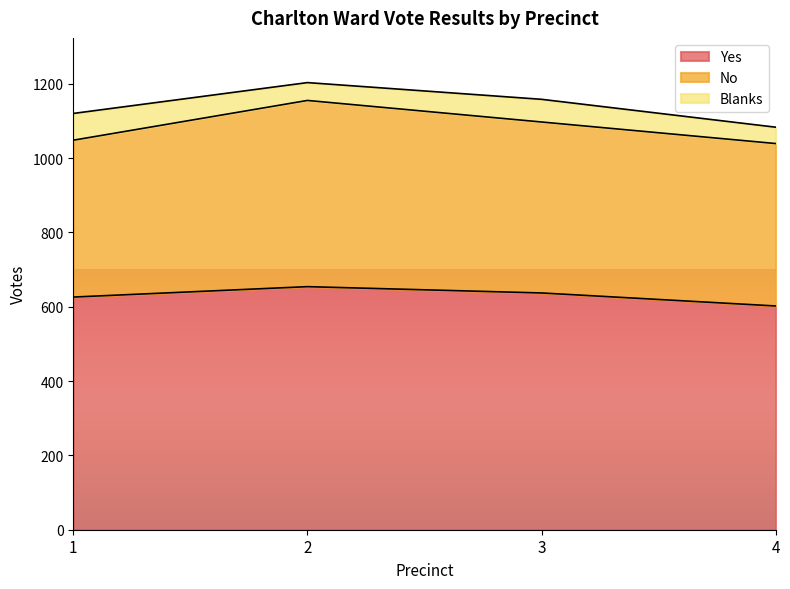

What are all the series names shown in the legend?

Yes, No, Blanks